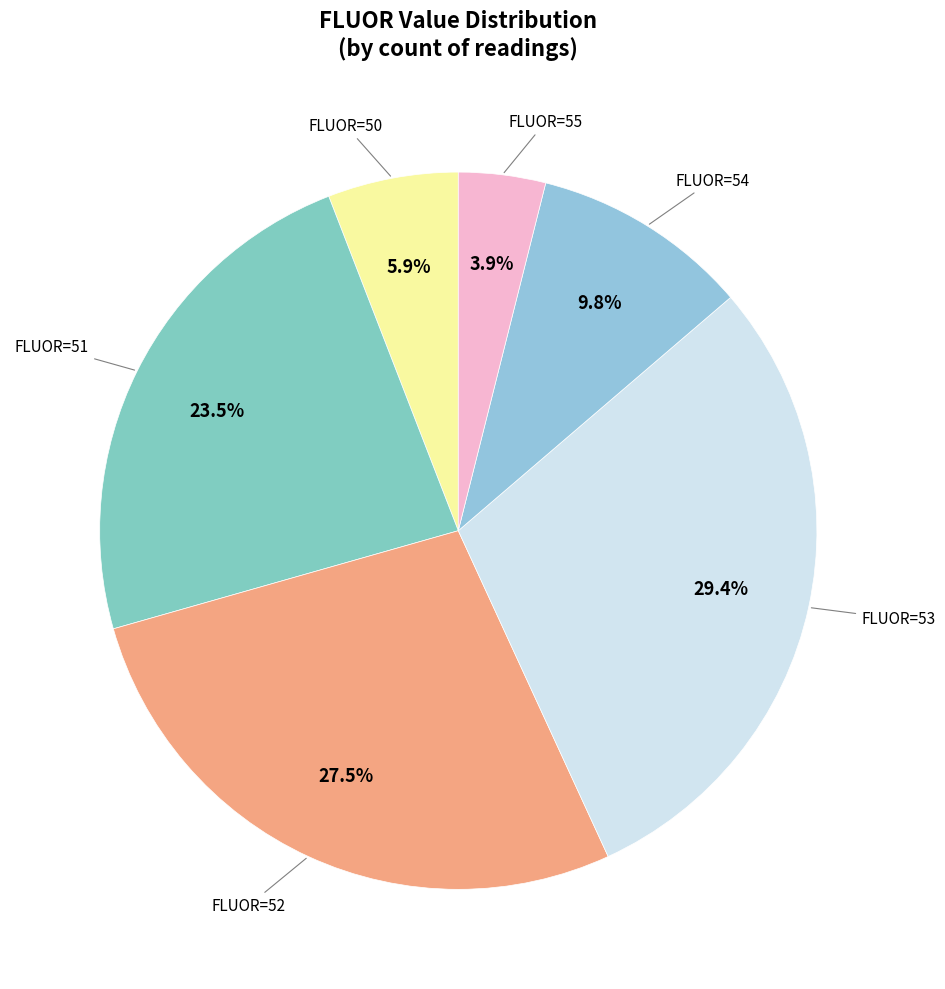

Is there a majority slice in this chart?

No